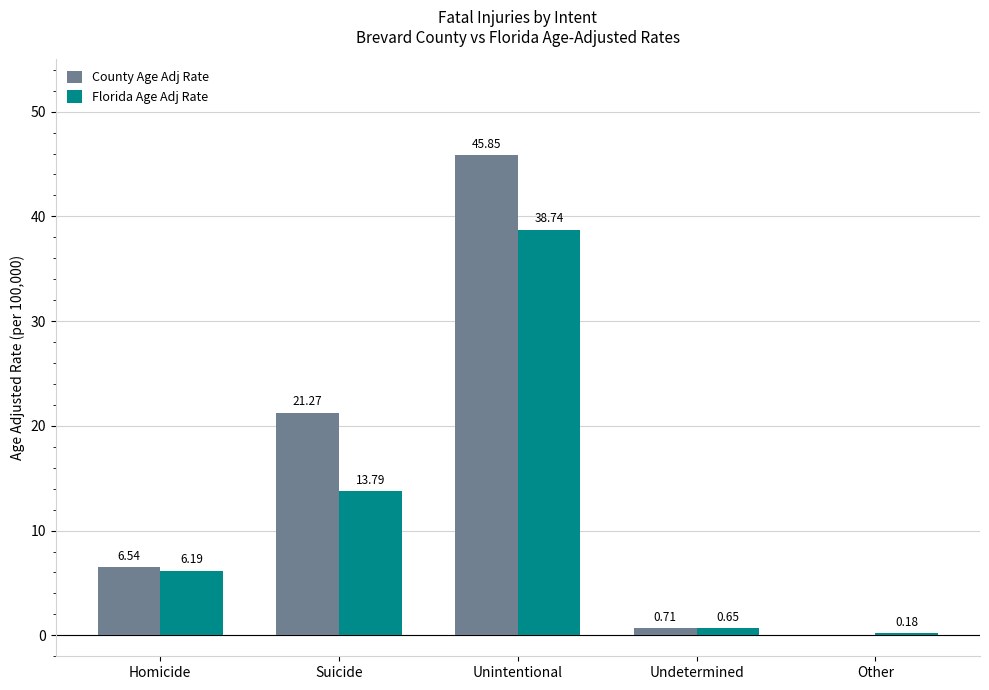

Which category has the highest value in the County Age Adj Rate series?

Unintentional